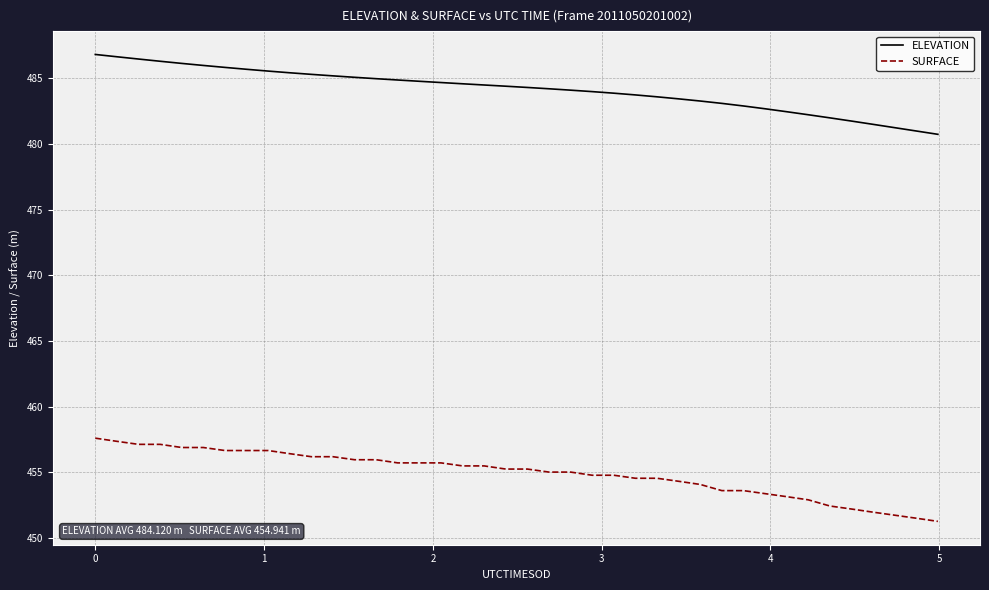

What is the greatest value displayed?

486.8